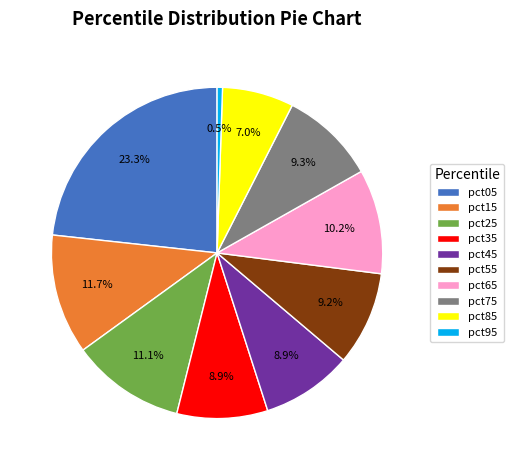

How many slices are in this pie chart?

10